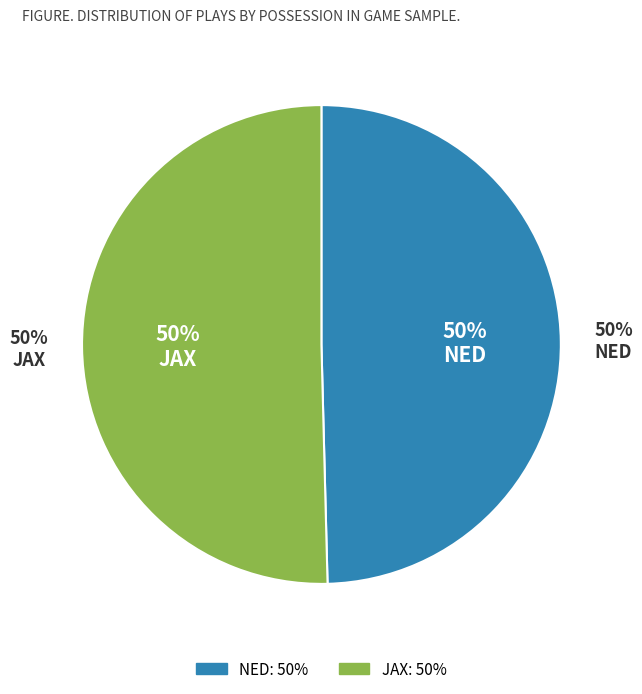

The JAX slice represents 11% of the pie. True or false?

False